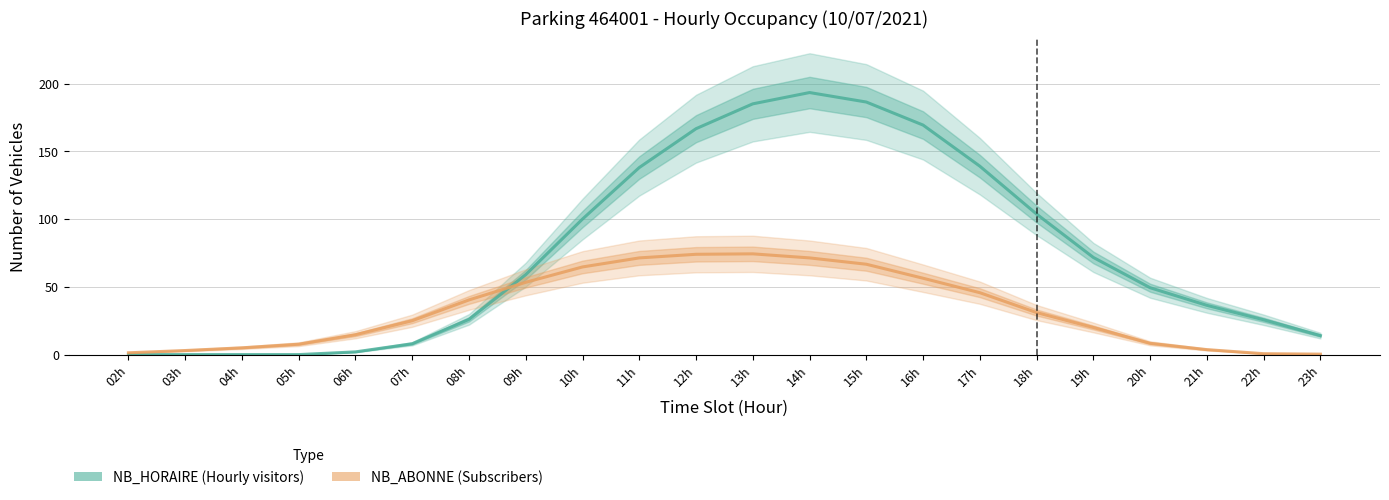

What is the maximum value shown in the chart?

193.3